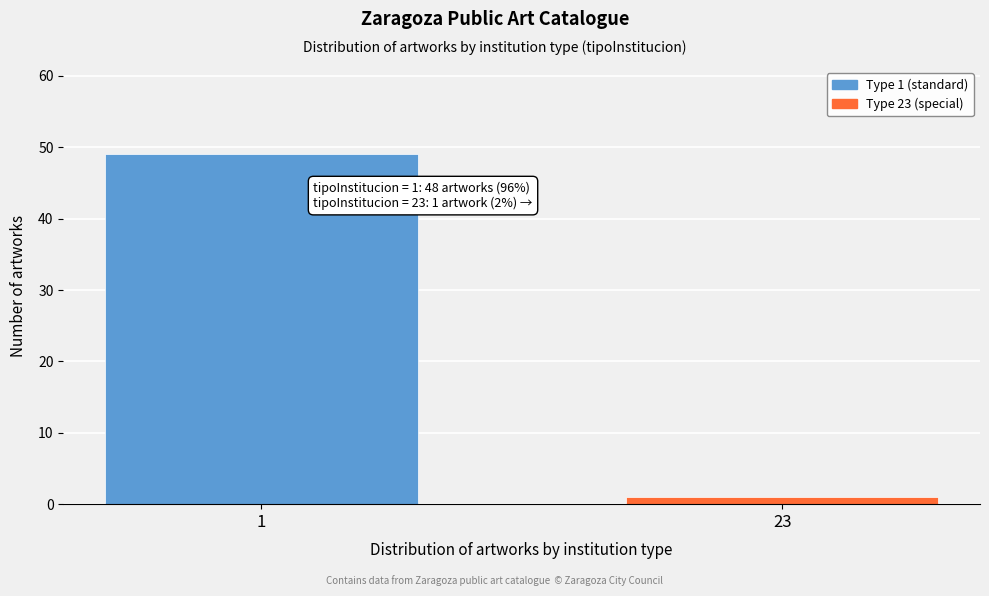

Reading right to left, transcribe all the data shown in this chart.

1	49